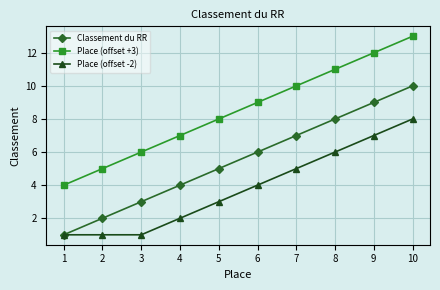

List the labels in order of Classement du RR value, smallest first.

1, 2, 3, 4, 5, 6, 7, 8, 9, 10